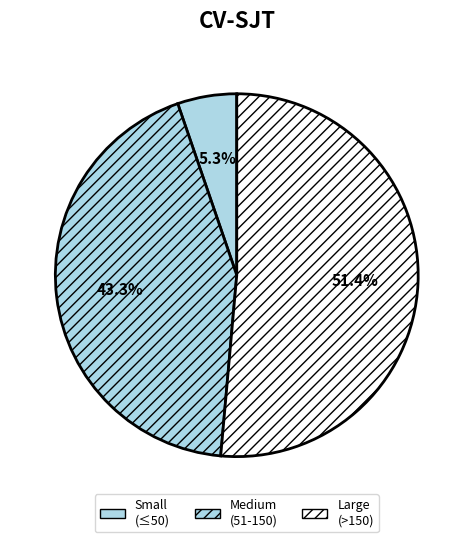

Count the number of slices in the pie.

3